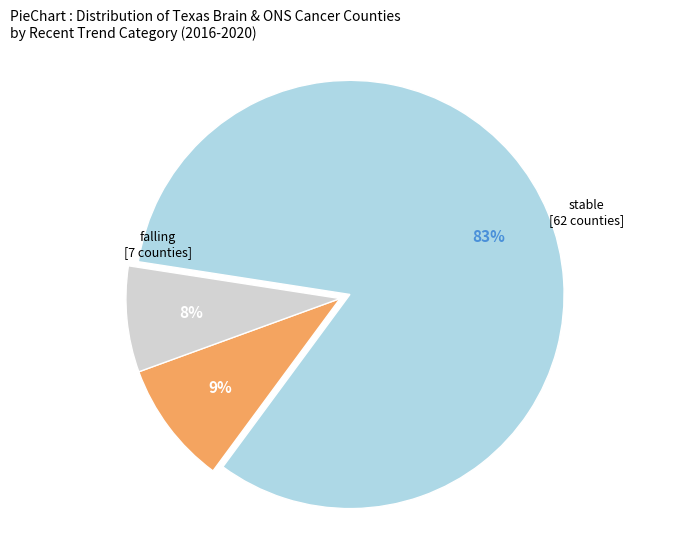

Is there any slice that represents more than half of the pie?

Yes